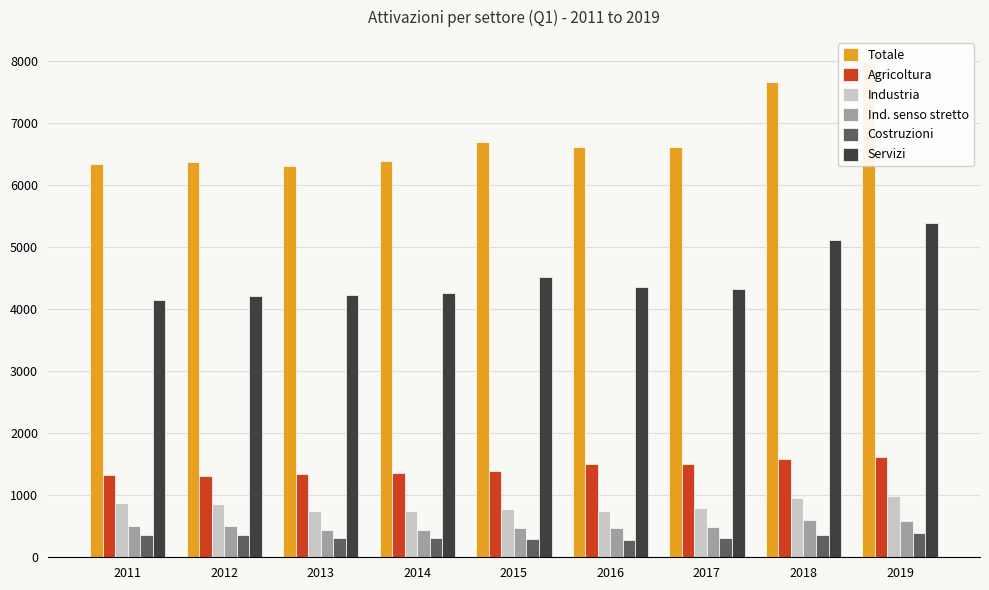

What is the total value across all series at 2015?

14171.8